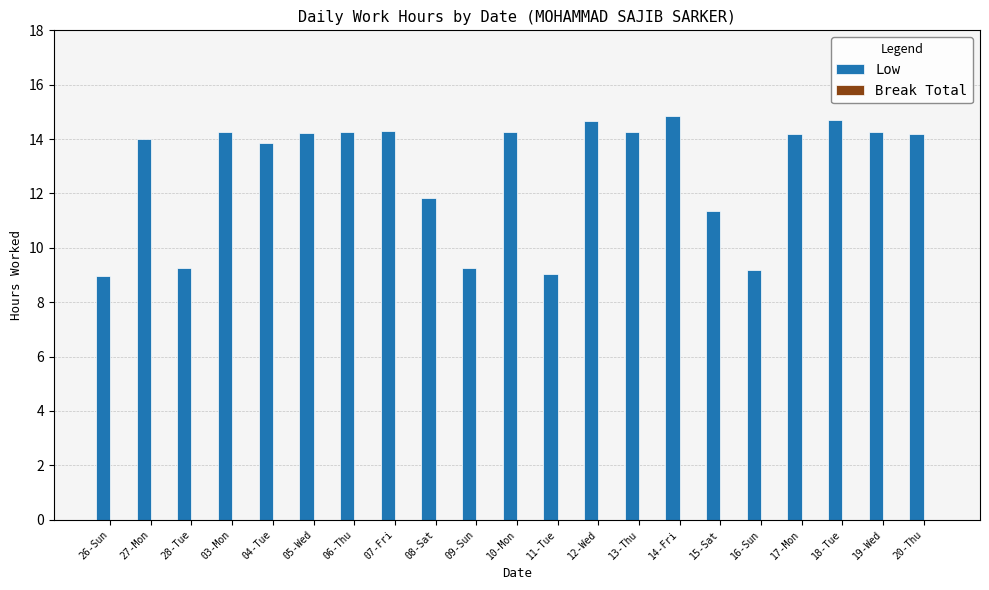

What is the difference between the maximum and minimum values?

5.9